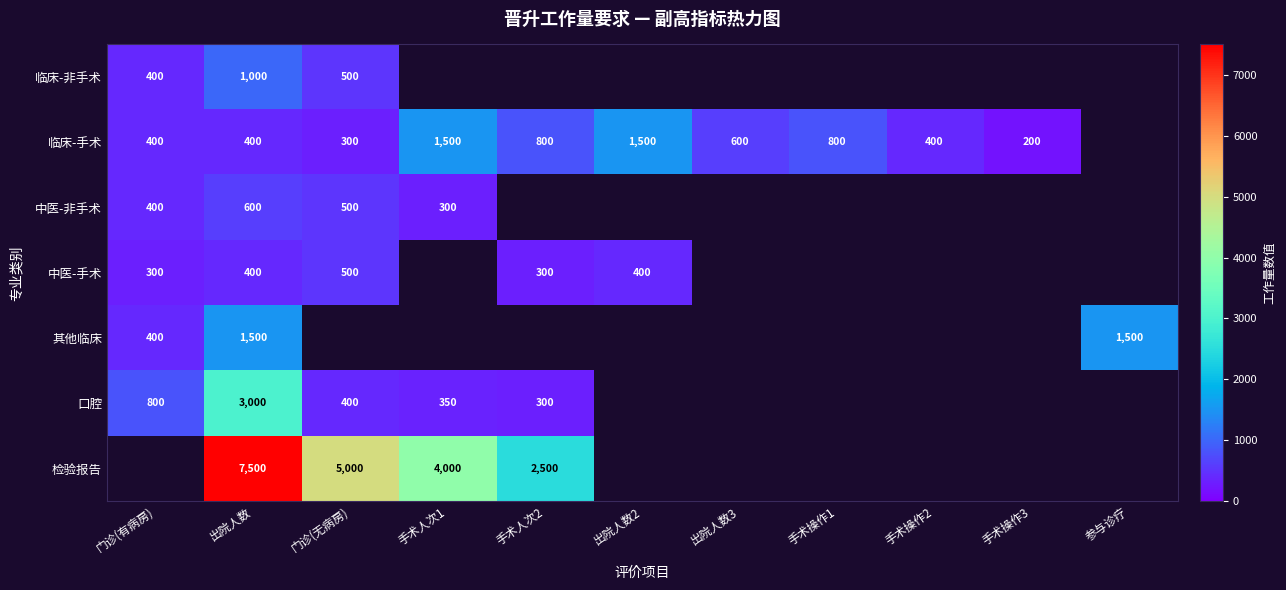

Is it true that 临床-非手术 equals 268 at 门诊(有病房)?

False